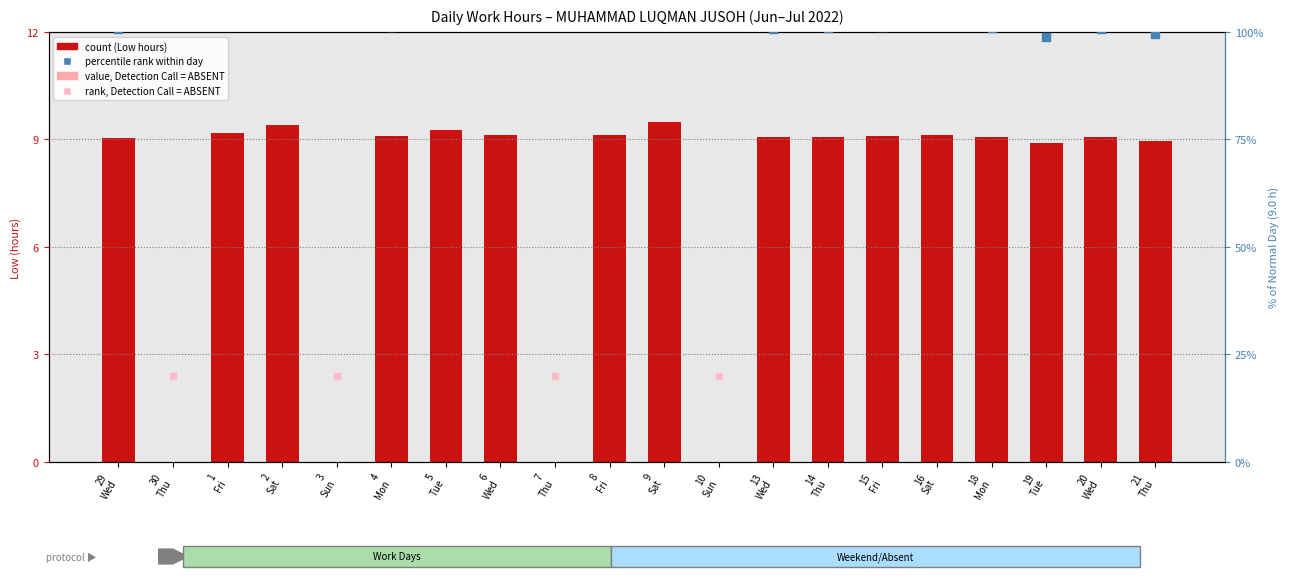

Between 21 Thu and 6 Wed, which is larger?

6 Wed